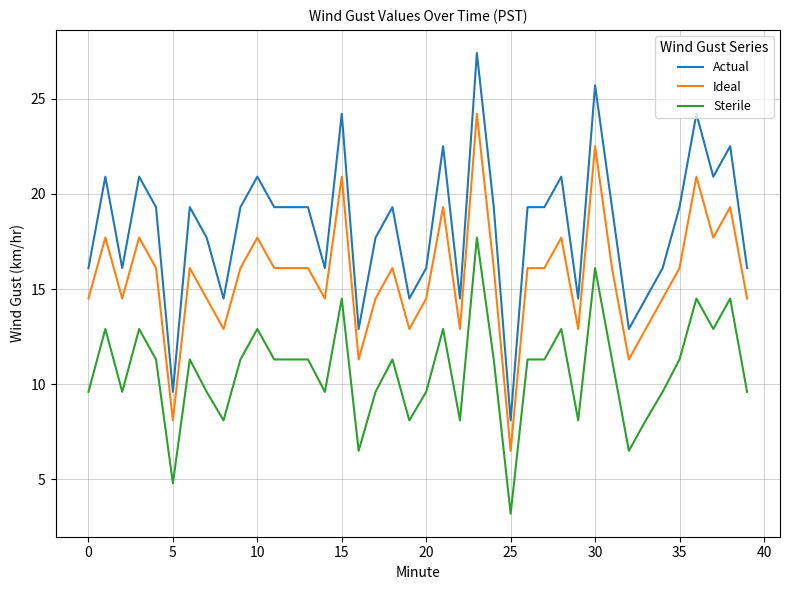

Which series has the largest total across all categories?

Actual